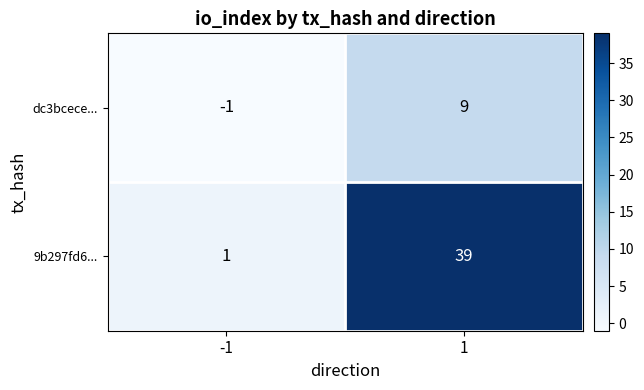

Which series has the widest spread of values?

9b297fd6...